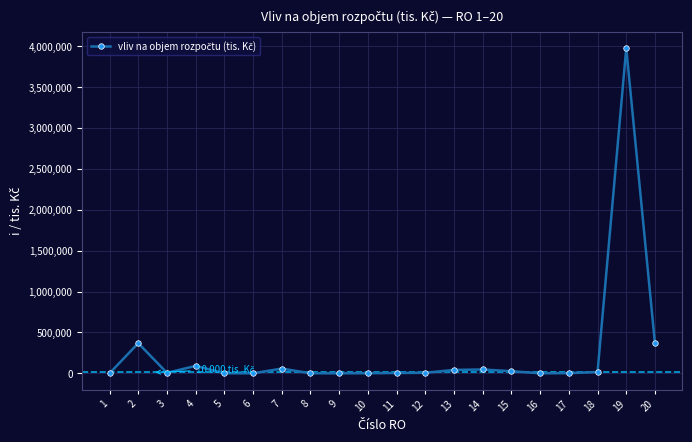

At which category does the data reach its first local peak?

2